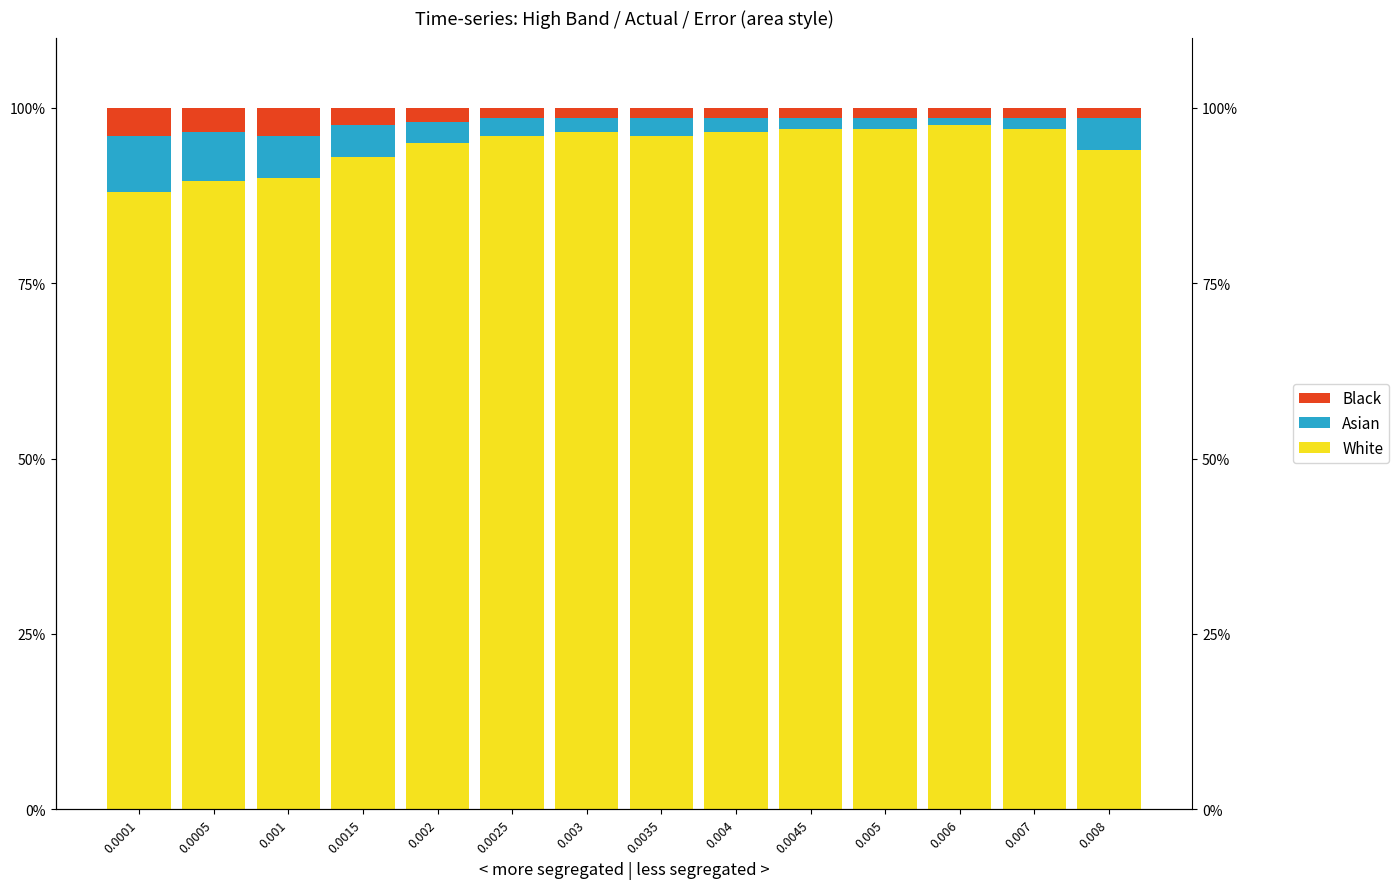

Reading left to right, what are all the values shown in this chart?

White: 88.0	89.5	90.0	93.0	95.0	96.0	96.5	96.0	96.5	97.0	97.0	97.5	97.0	94.0
Asian: 8.0	7.0	6.0	4.5	3.0	2.5	2.0	2.5	2.0	1.5	1.5	1.0	1.5	4.5
Black: 4.0	3.5	4.0	2.5	2.0	1.5	1.5	1.5	1.5	1.5	1.5	1.5	1.5	1.5